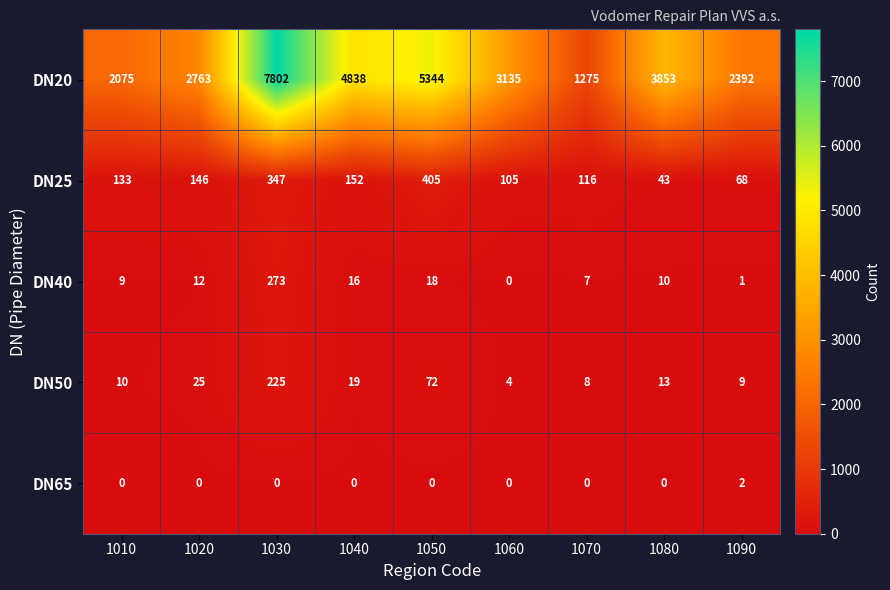

Is it true that DN20 equals 3853 at 1080?

True